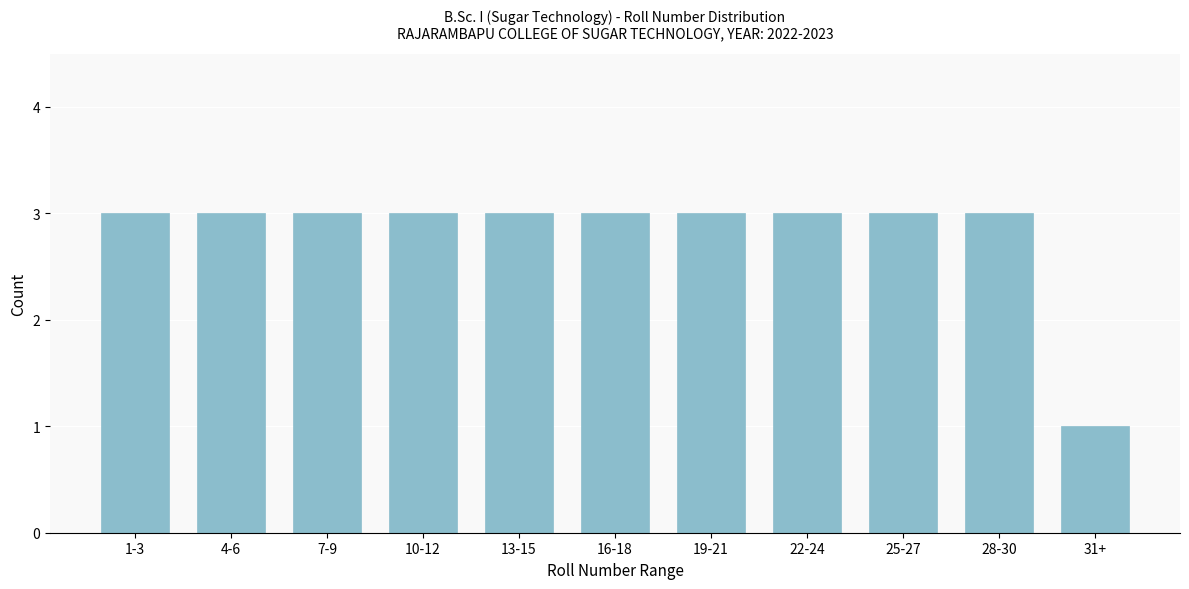

Reading left to right, list all the values displayed in this chart.

3	3	3	3	3	3	3	3	3	3	1